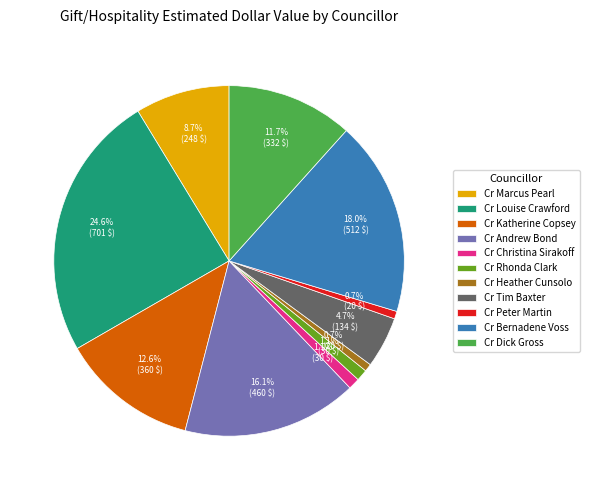

What is the largest slice in the pie chart?

Cr Louise Crawford